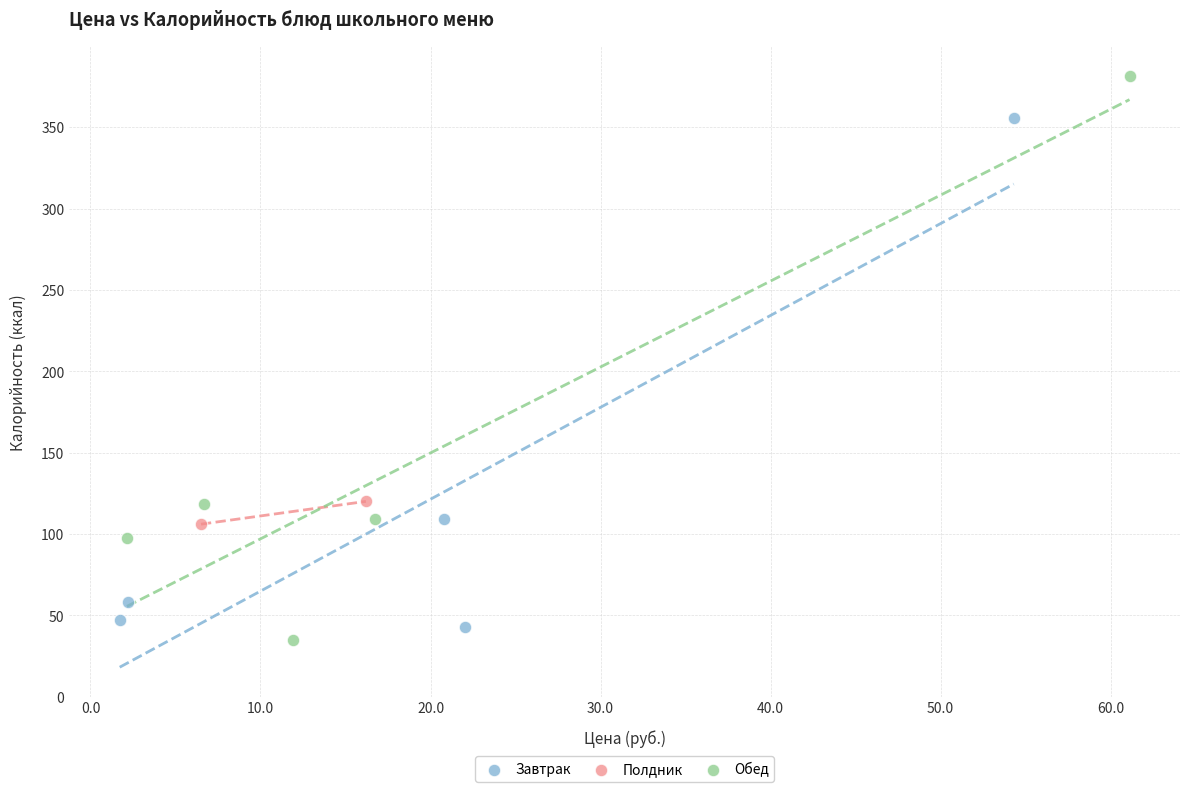

What are all the series names shown in the legend?

Завтрак, Полдник, Обед